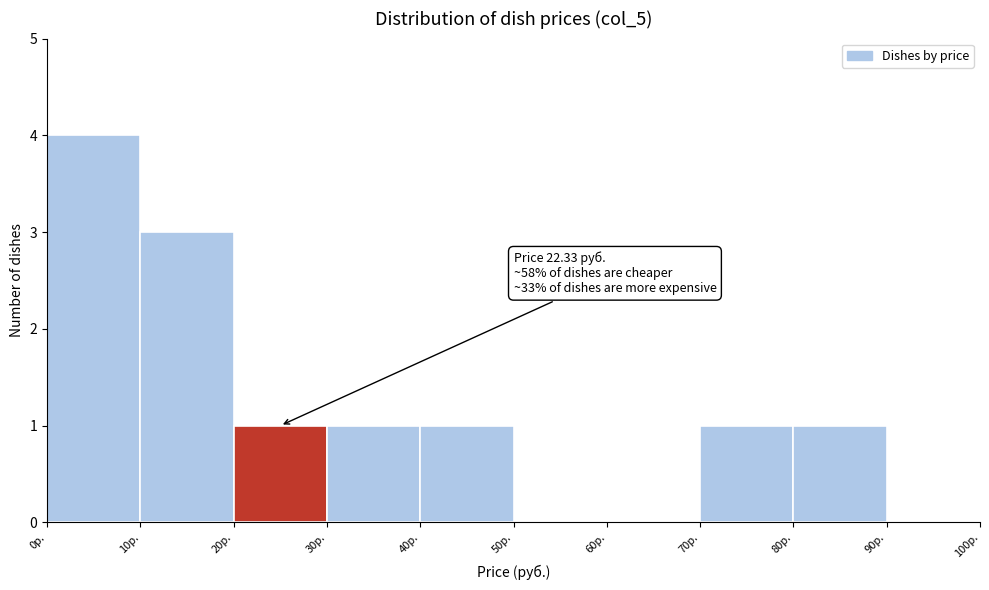

Which range on the x-axis has the tallest bar?

0 to 10